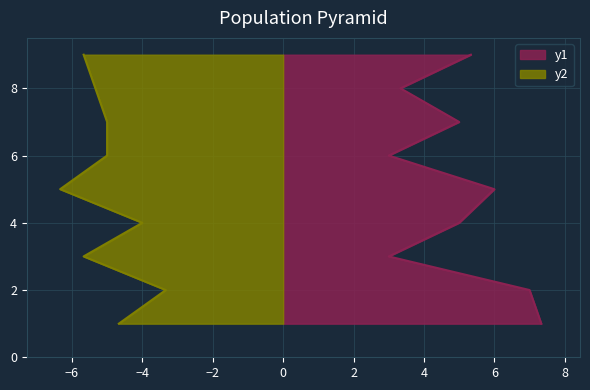

Does the chart have visible grid lines?

Yes